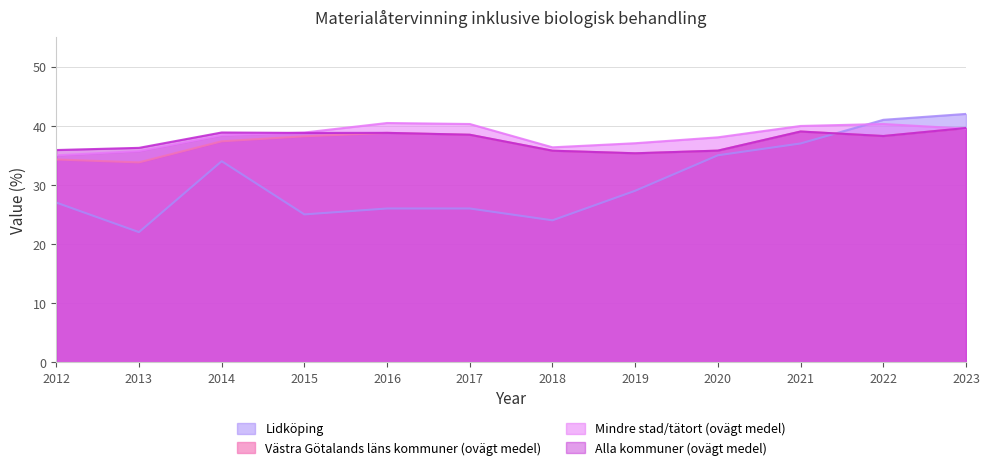

How many interior local valleys does the Mindre stad/tätort (ovägt medel) series have?

1